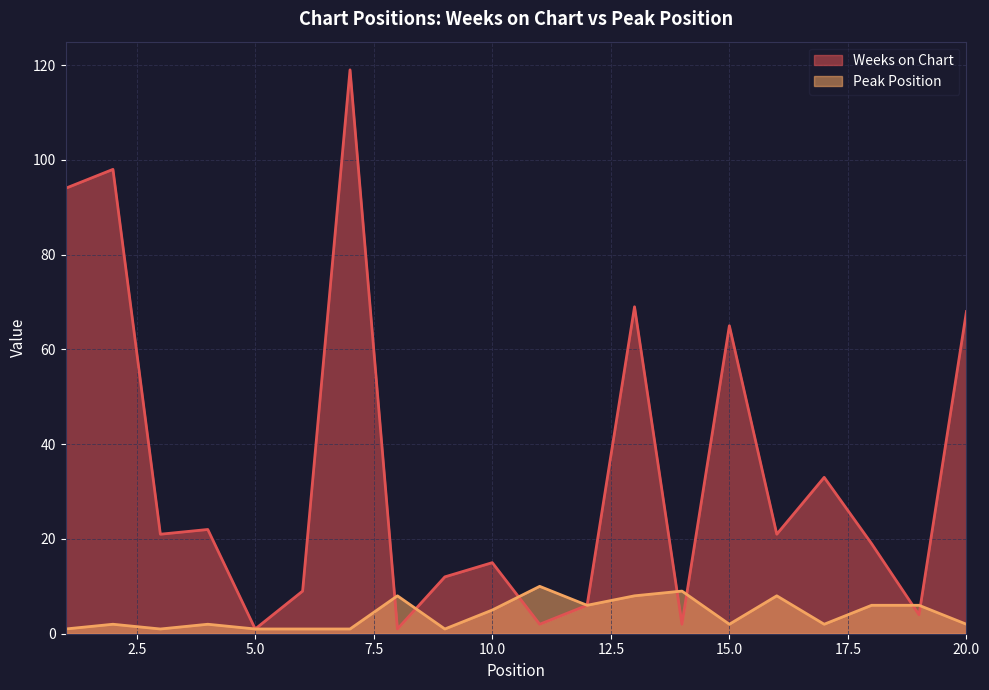

In Weeks on Chart, how many points are lower than both neighbors (excluding endpoints)?

7